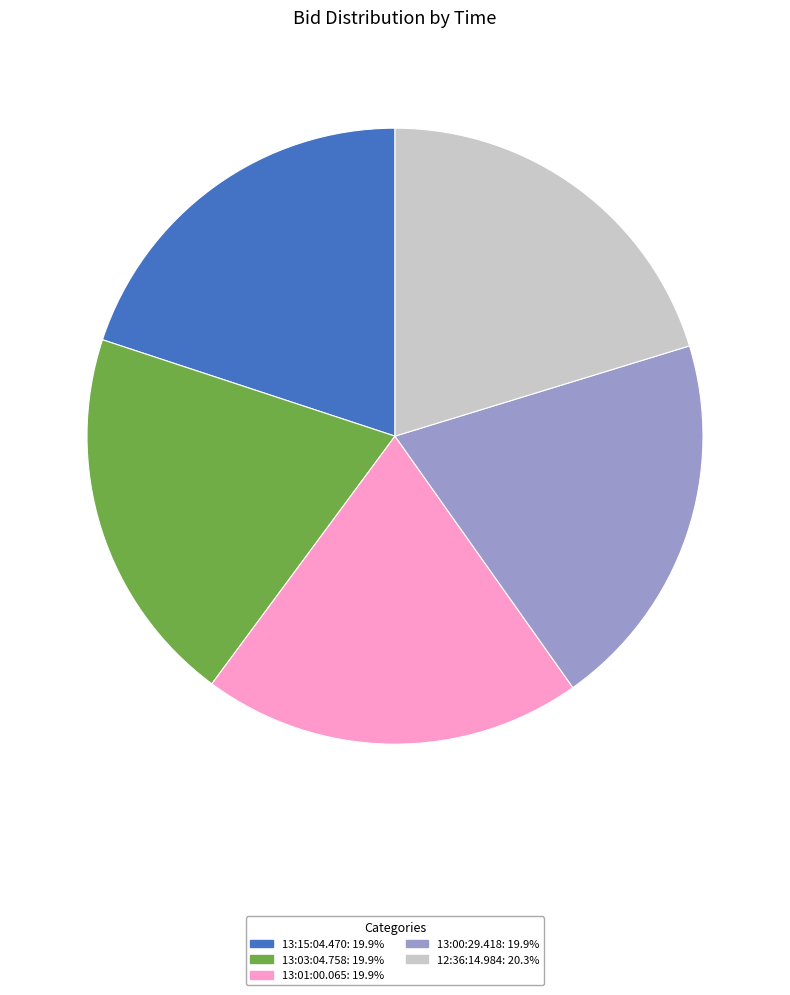

Is the sum of 13:00:29.418: 19.9% and 13:03:04.758: 19.9% greater than half?

No